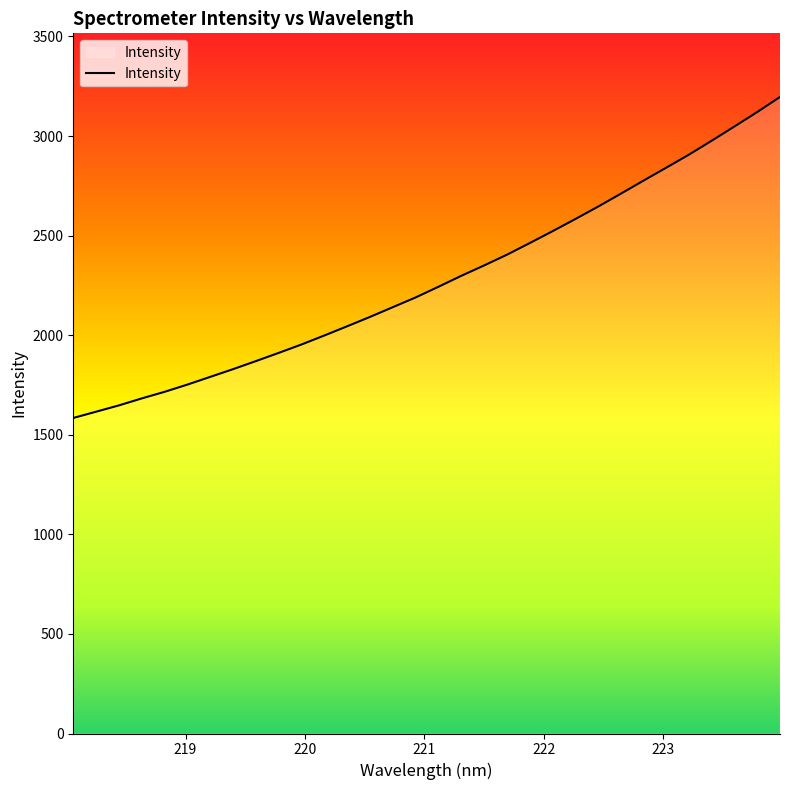

What is the sum of all values?

72894.3